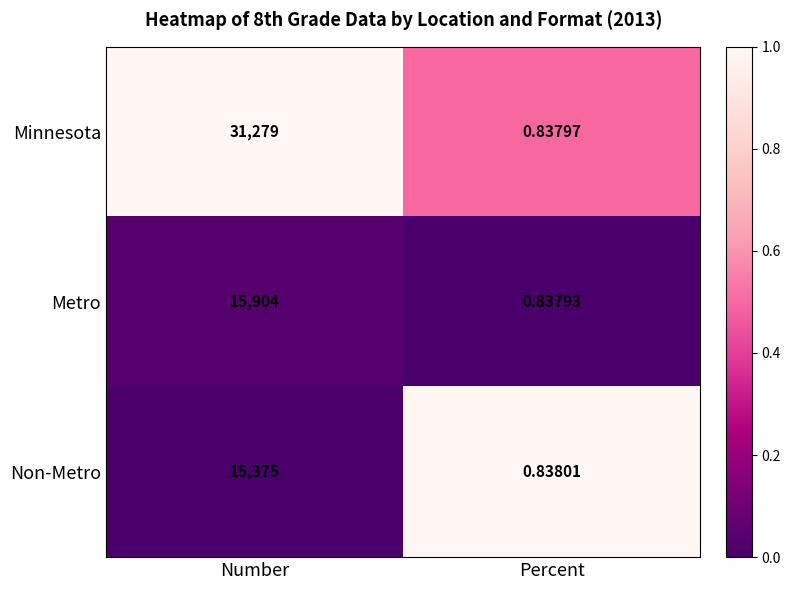

Count the number of categories in the chart.

2